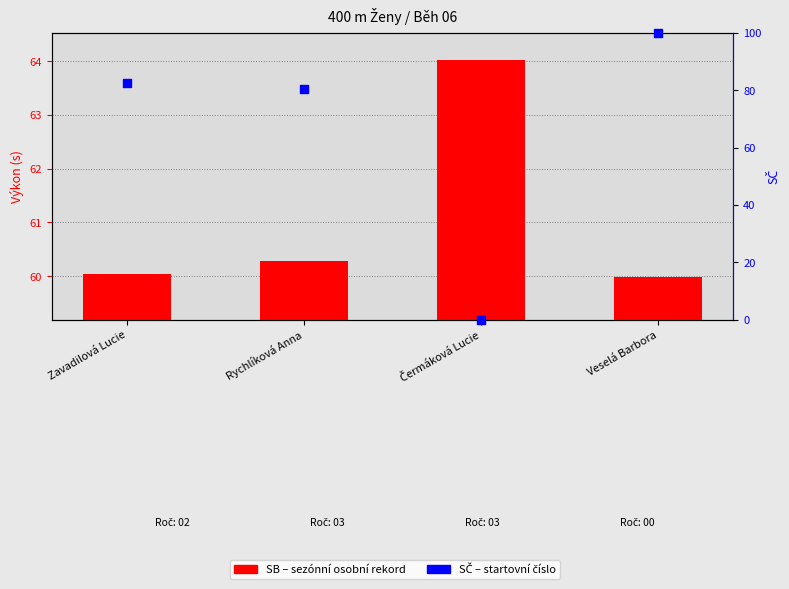

At how many categories does at least one series exceed 59?

4